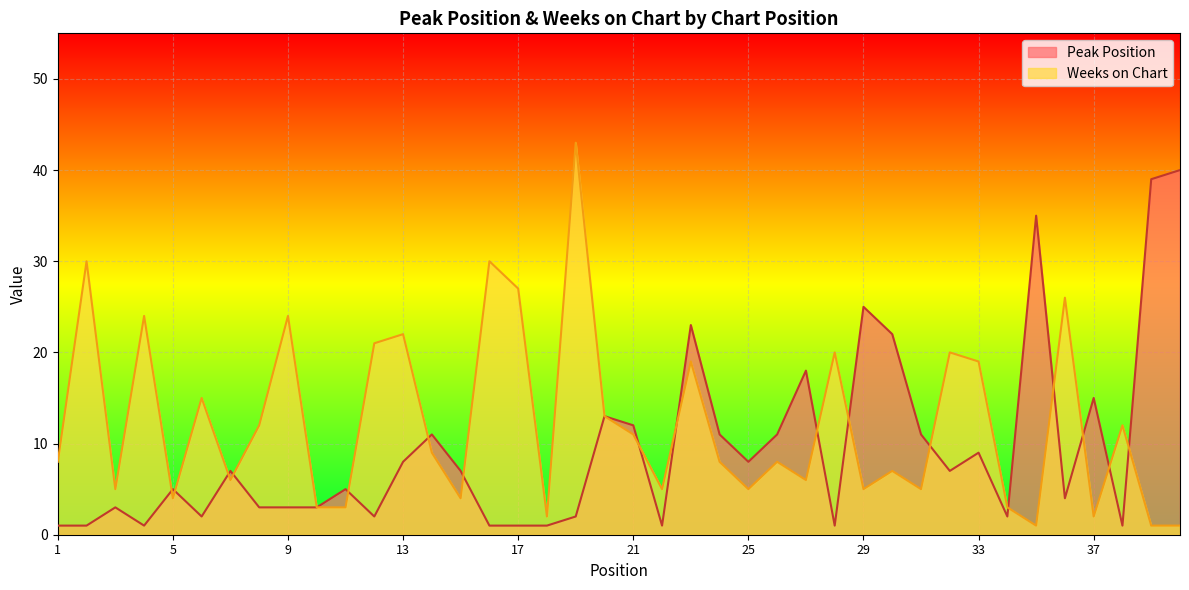

True or false: Peak Position and Weeks on Chart intersect in this chart.

True